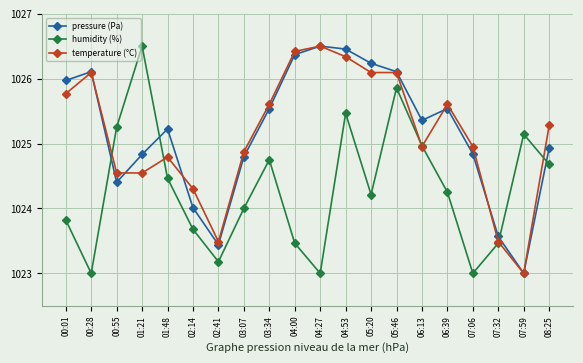

Is this an area chart (filled region under the line)?

No